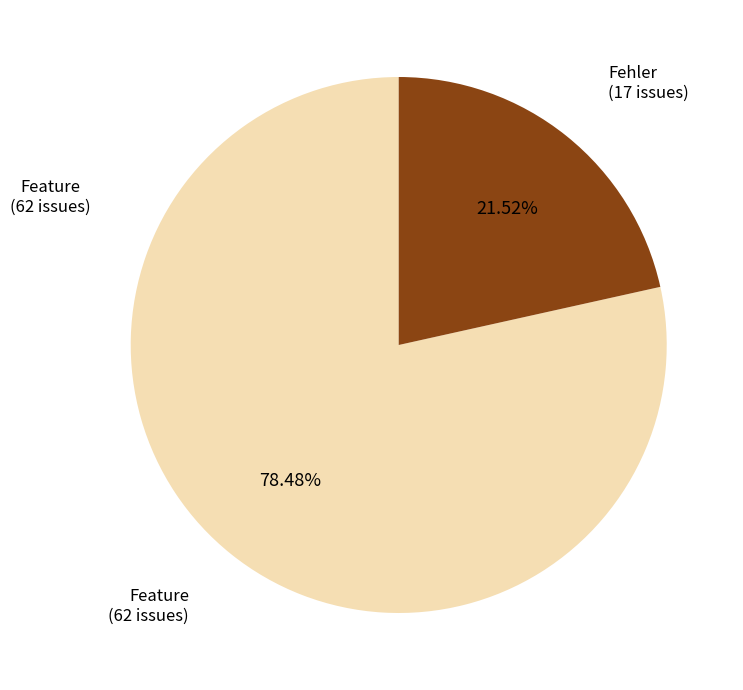

To the nearest percent, what is the combined percentage of Fehler and Feature?

100%